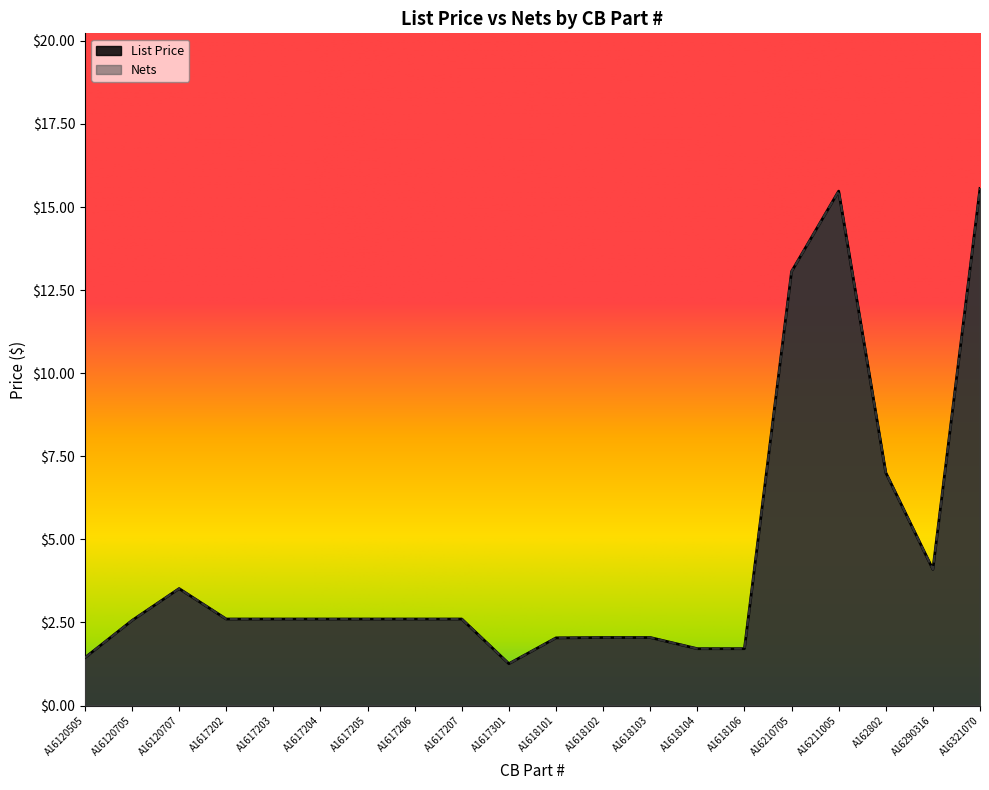

Reading left to right, what are all the values shown in this chart?

List Price: A16120505=1.4	A16120705=2.6	A16120707=3.5	A1617202=2.6	A1617203=2.6	A1617204=2.6	A1617205=2.6	A1617206=2.6	A1617207=2.6	A1617301=1.3	A1618101=2.0	A1618102=2.0	A1618103=2.0	A1618104=1.7	A1618106=1.7	A16210705=13.1	A16211005=15.5	A162802=7.0	A16290316=4.1	A16321070=15.6
Nets: A16120505=1.4	A16120705=2.6	A16120707=3.5	A1617202=2.6	A1617203=2.6	A1617204=2.6	A1617205=2.6	A1617206=2.6	A1617207=2.6	A1617301=1.3	A1618101=2.0	A1618102=2.0	A1618103=2.0	A1618104=1.7	A1618106=1.7	A16210705=13.1	A16211005=15.5	A162802=7.0	A16290316=4.1	A16321070=15.6